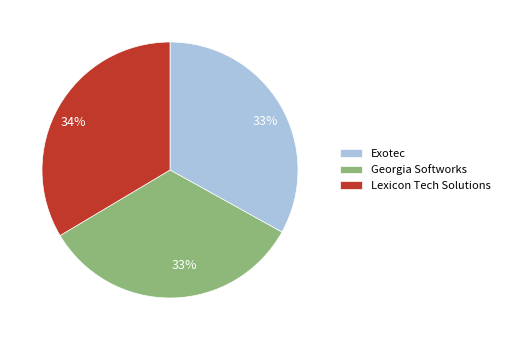

To the nearest percent, what portion does Exotec represent?

33%